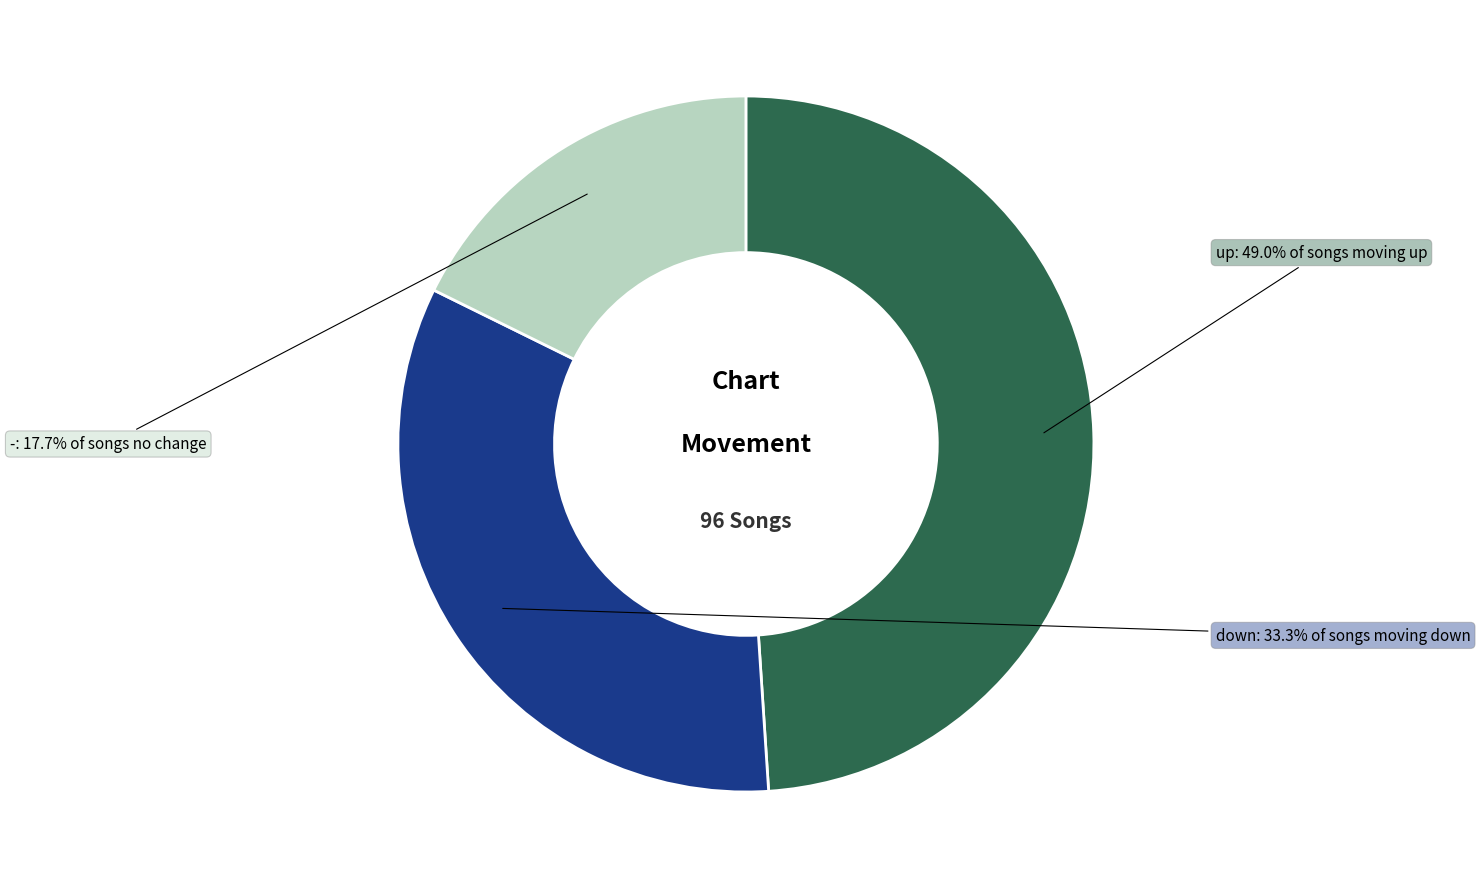

Is there any slice that represents more than half of the pie?

No